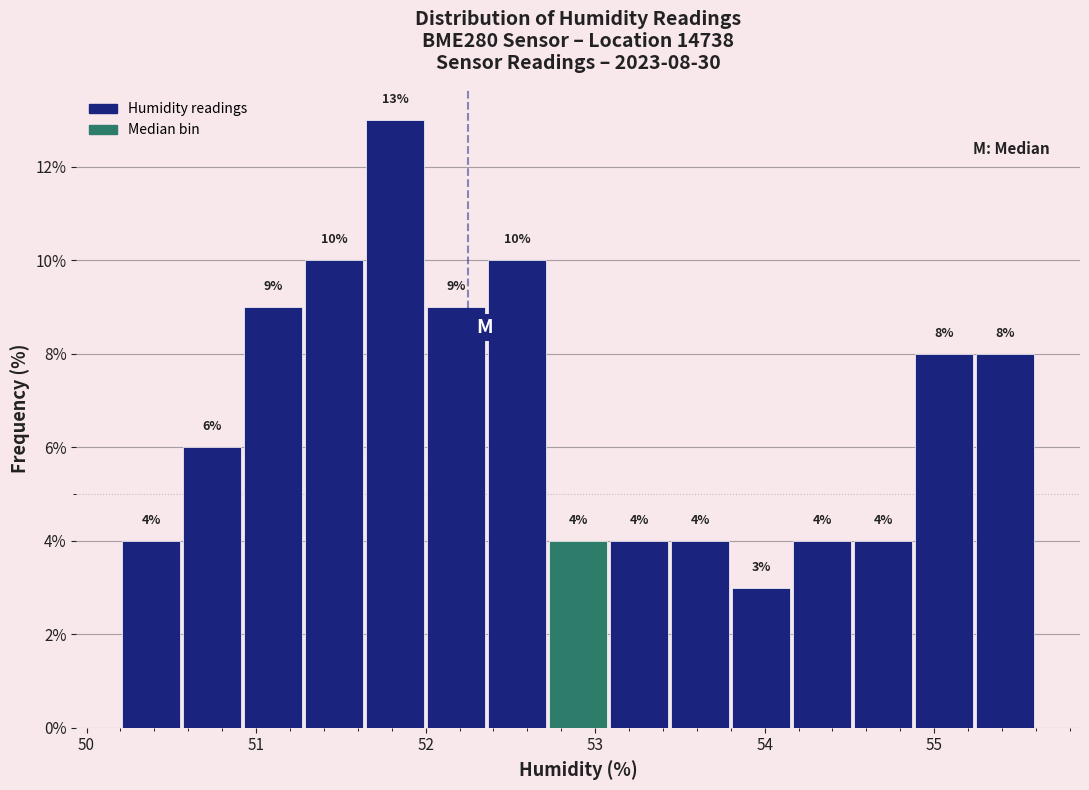

Read against the x-axis, roughly where is the centre of the tallest bar?

51.8